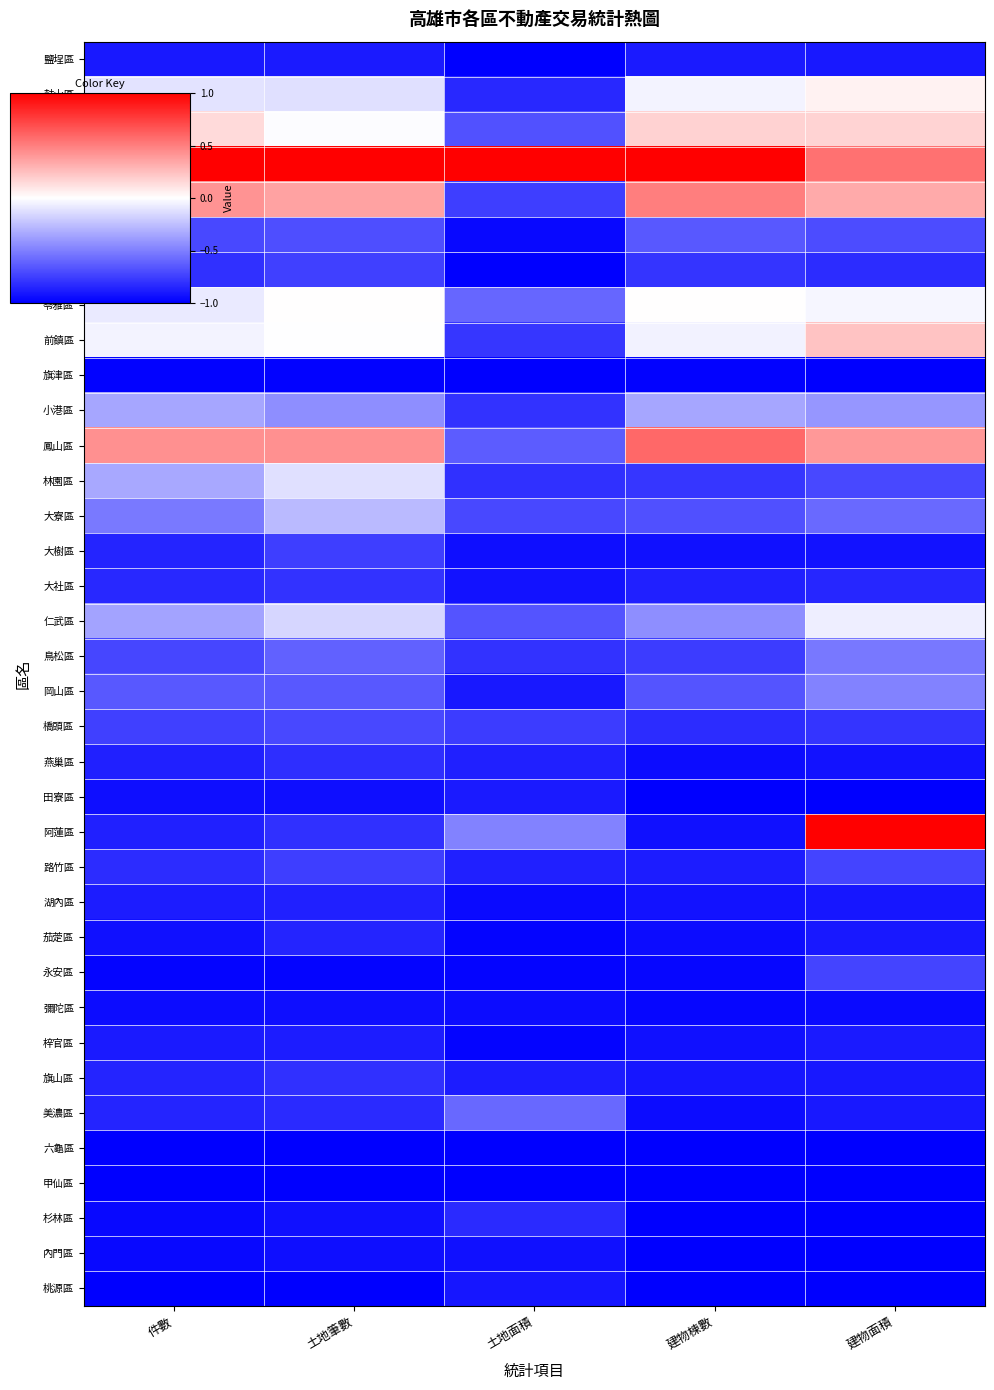

What is the total value across all series at 土地面積?

3.7